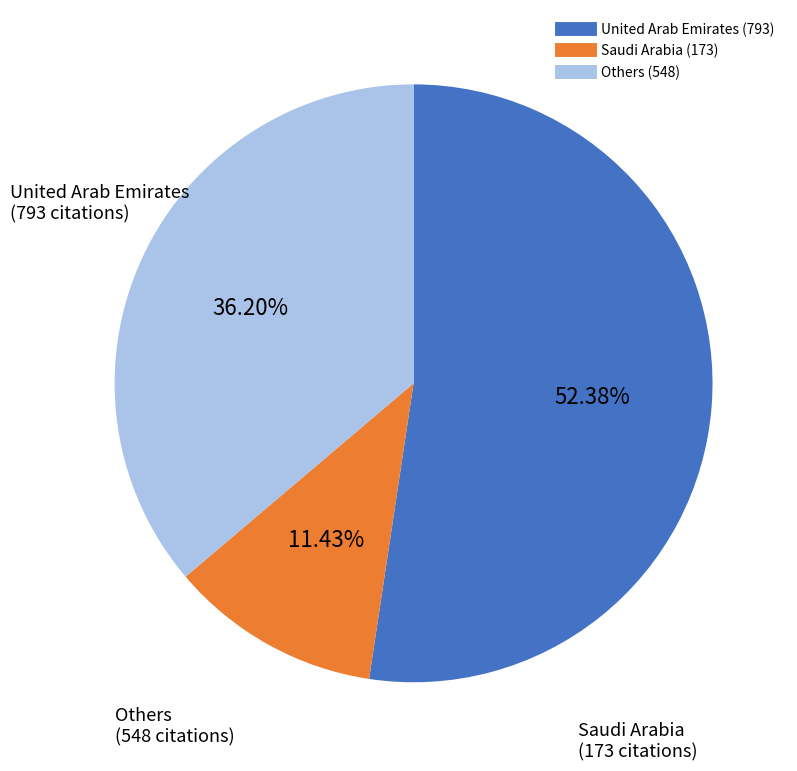

Does any single category account for the majority?

Yes